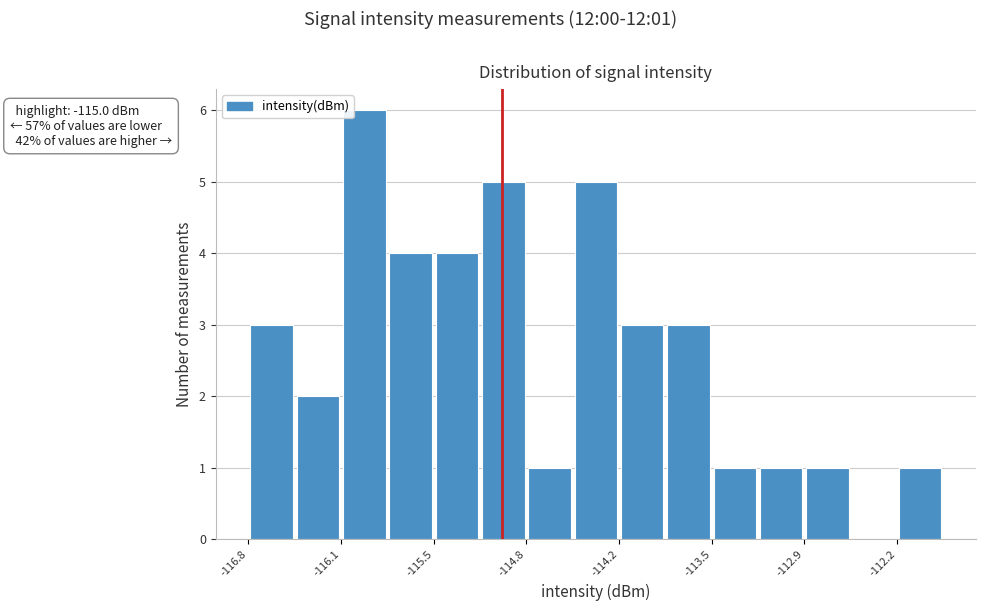

Read against the x-axis, roughly where is the centre of the tallest bar?

-116.0